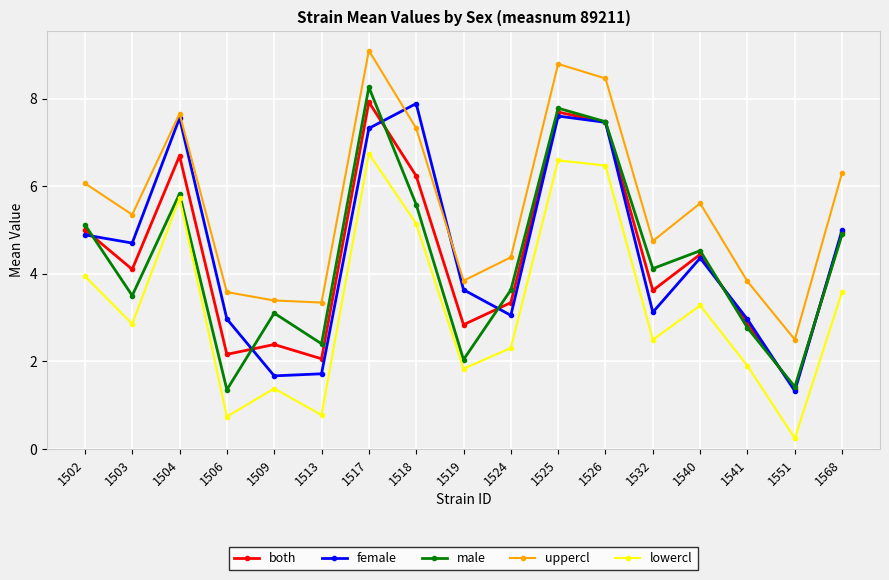

At how many categories does at least one series exceed 4?

11